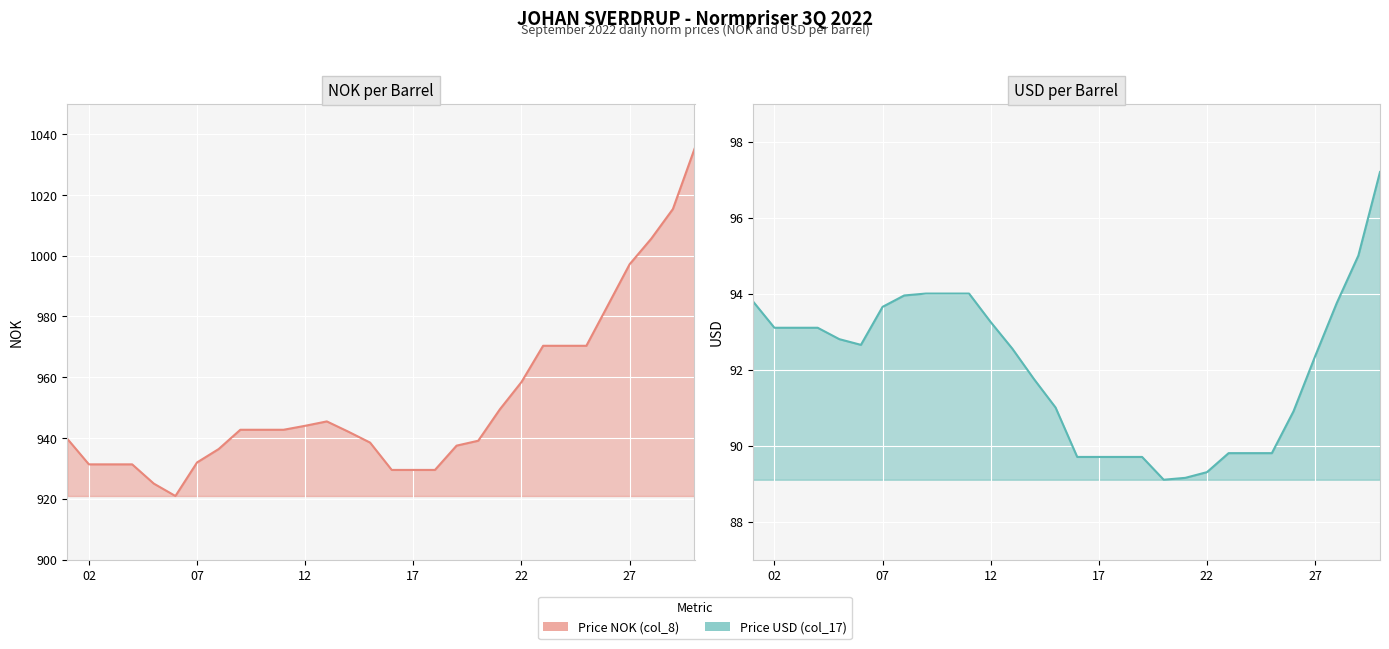

True or false: Price NOK (col_8) and Price USD (col_17) cross at least once.

False